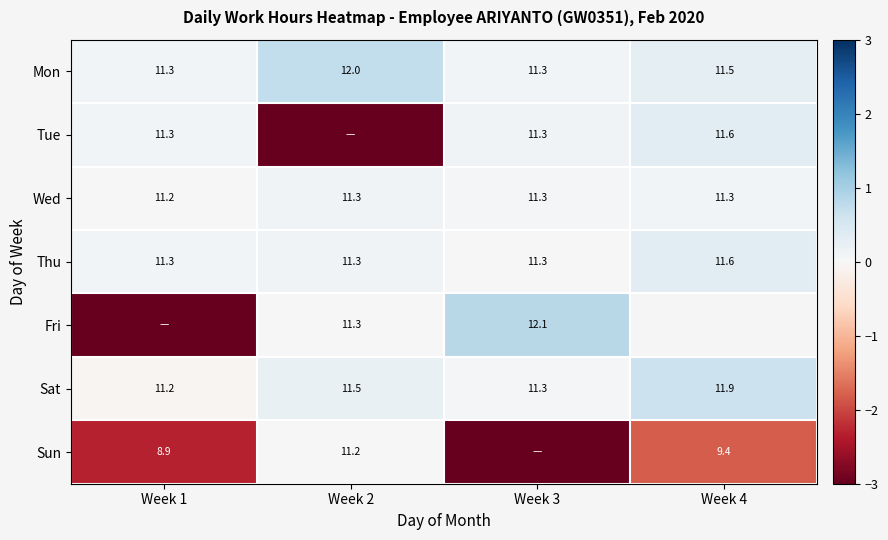

Where does the Fri series first go above 0?

Week 2